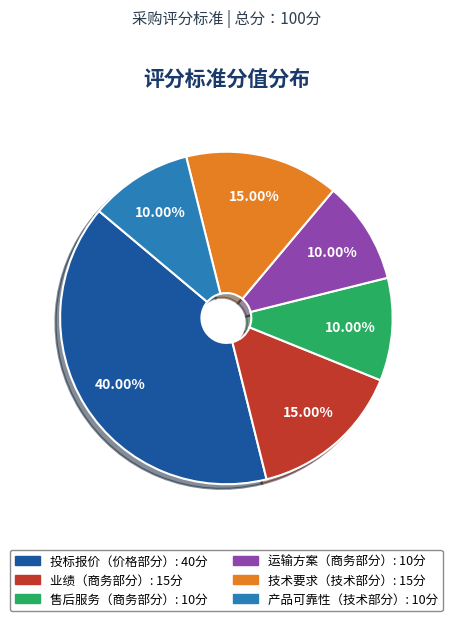

Does any single category account for the majority?

No